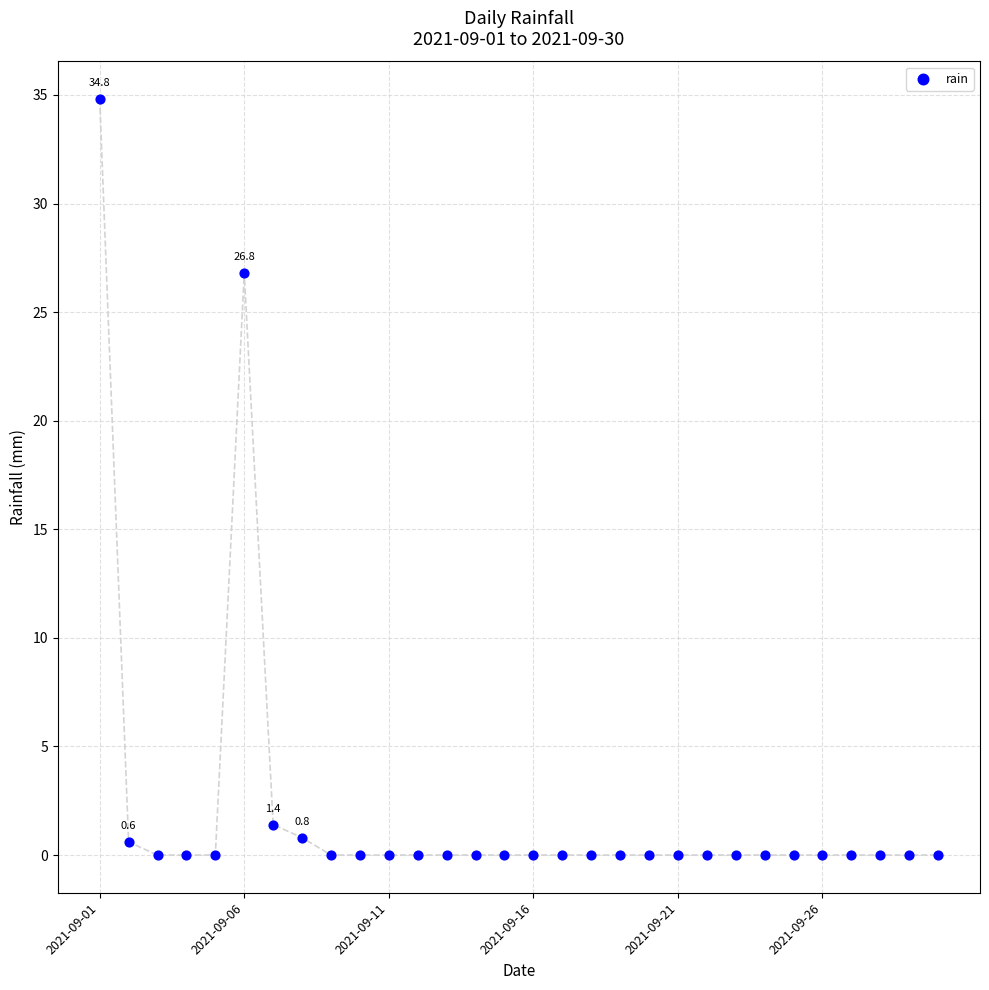

What Y value in the scatter plot is closest to 17?

26.8